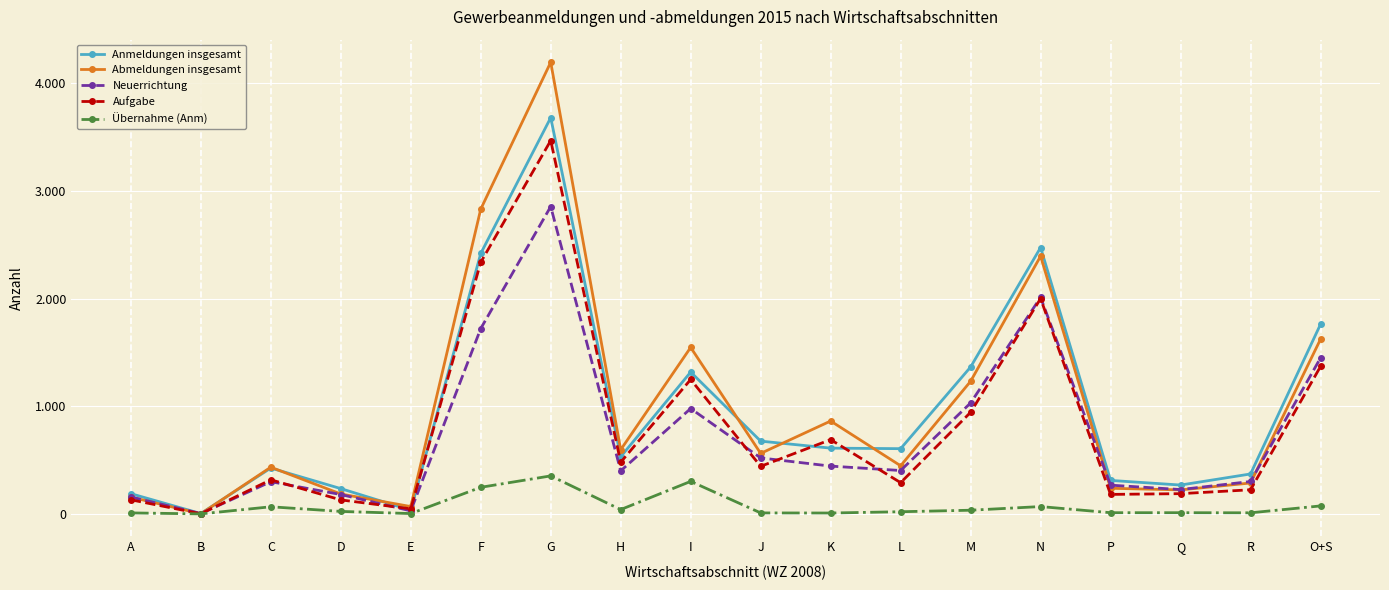

What is the difference between the maximum and minimum values in the Aufgabe series?

3468